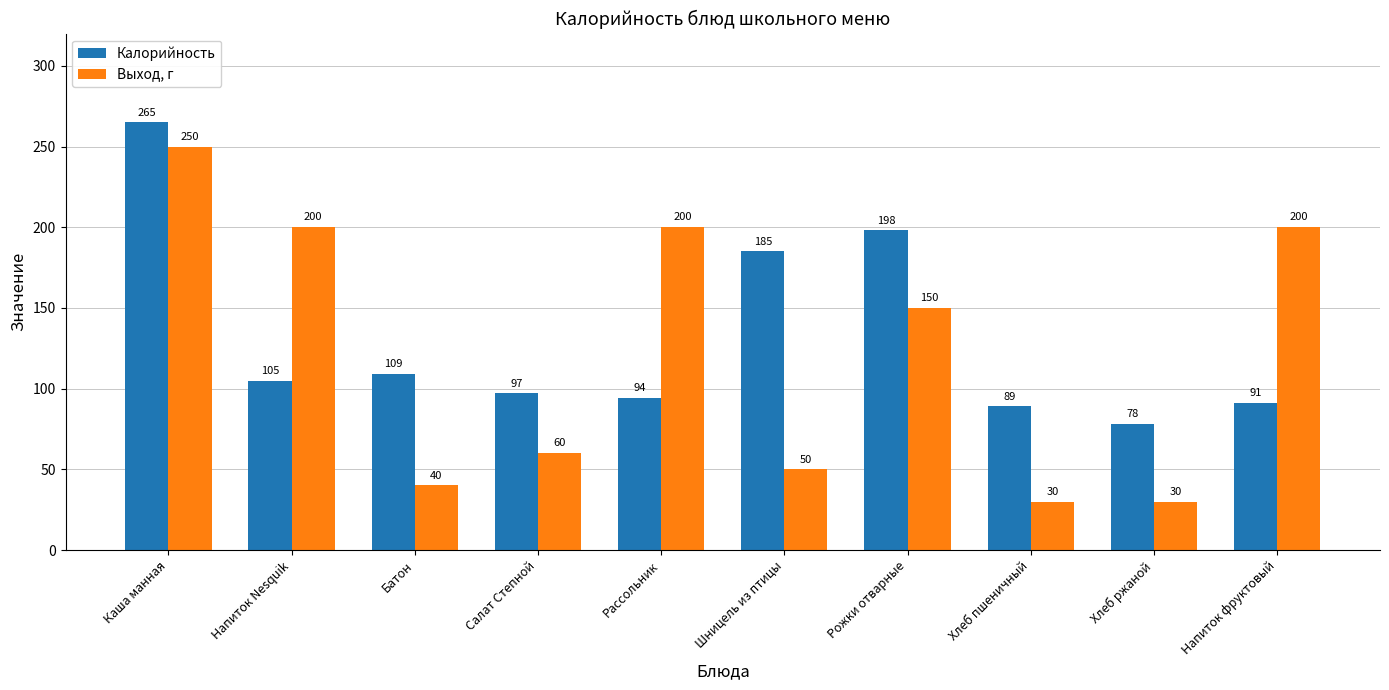

What is the difference between the Калорийность values at Напиток Nesquik and Рожки отварные?

93